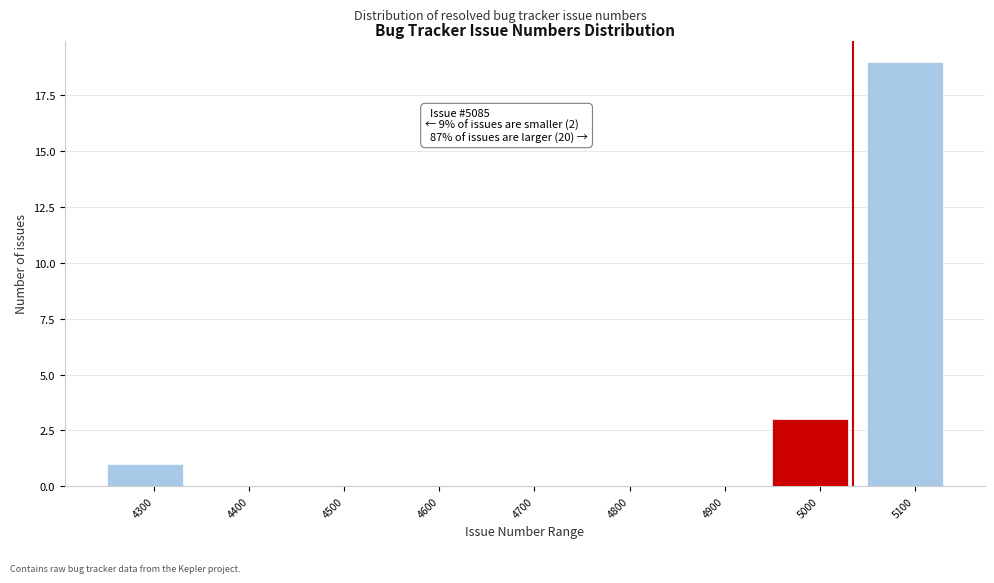

Reading left to right, list all the values displayed in this chart.

4300=1	4400=0	4500=0	4600=0	4700=0	4800=0	4900=0	5000=3	5100=19